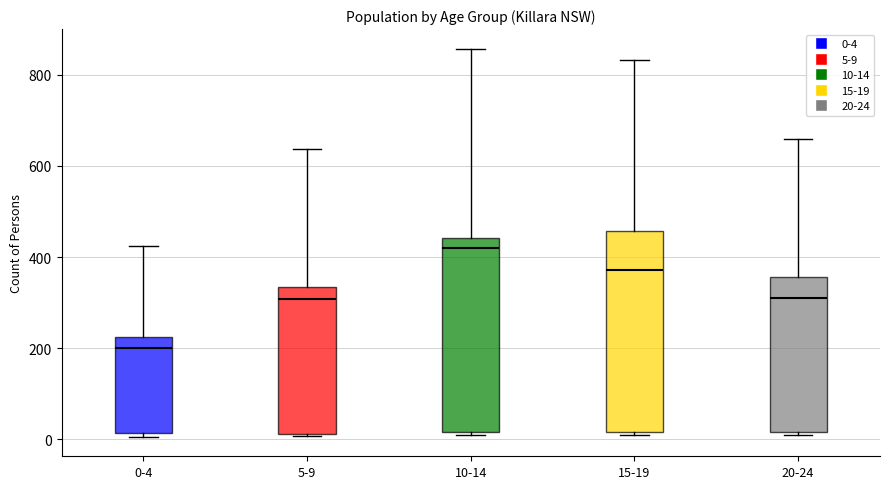

Reading left to right, read every box against the y-axis: the position of its median line, the range the box covers, and the ends of its whiskers. The values are not printed on the chart, so give them approximately, as read against the axis.

0-4: median 200, box 20 to 220, whiskers 0 to 420
5-9: median 300, box 20 to 340, whiskers 0 to 640
10-14: median 420, box 20 to 440, whiskers 0 to 860
15-19: median 380, box 20 to 460, whiskers 0 to 840
20-24: median 320, box 20 to 360, whiskers 0 to 660